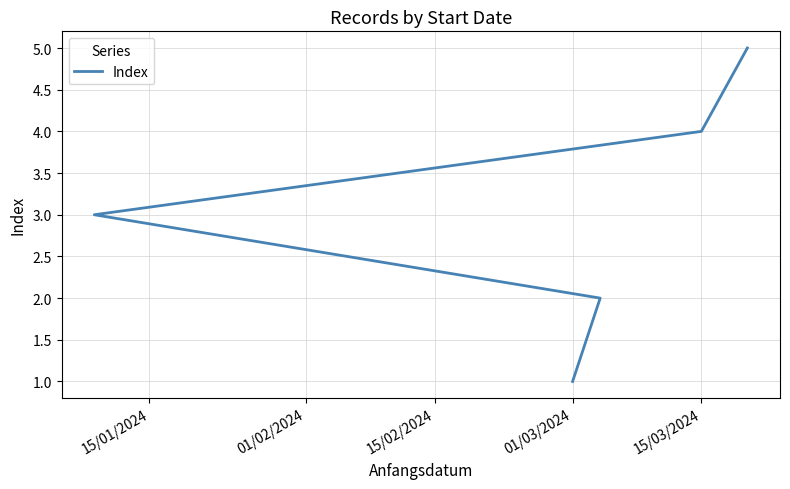

Between 15/03/2024 and 15/01/2024, which is larger?

15/03/2024